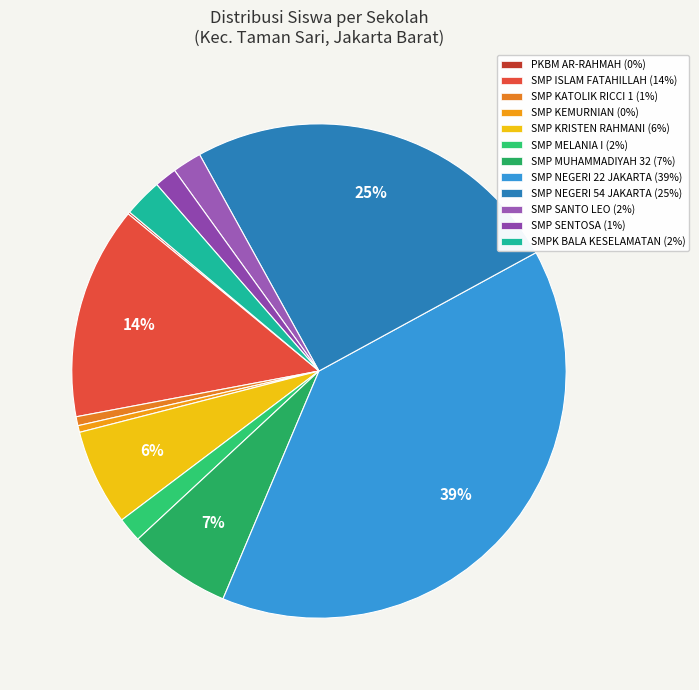

What is the ratio of the value at SMP SANTO LEO to the value at SMP ISLAM FATAHILLAH?

0.1